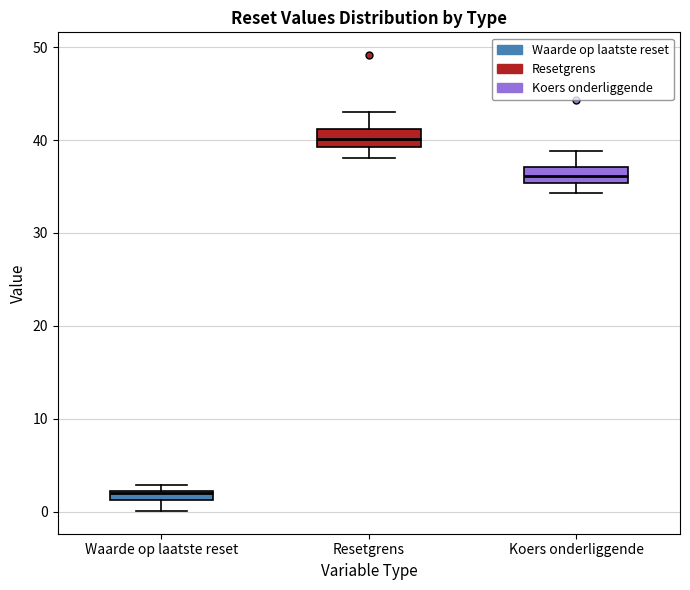

Which box has the highest median line?

Resetgrens